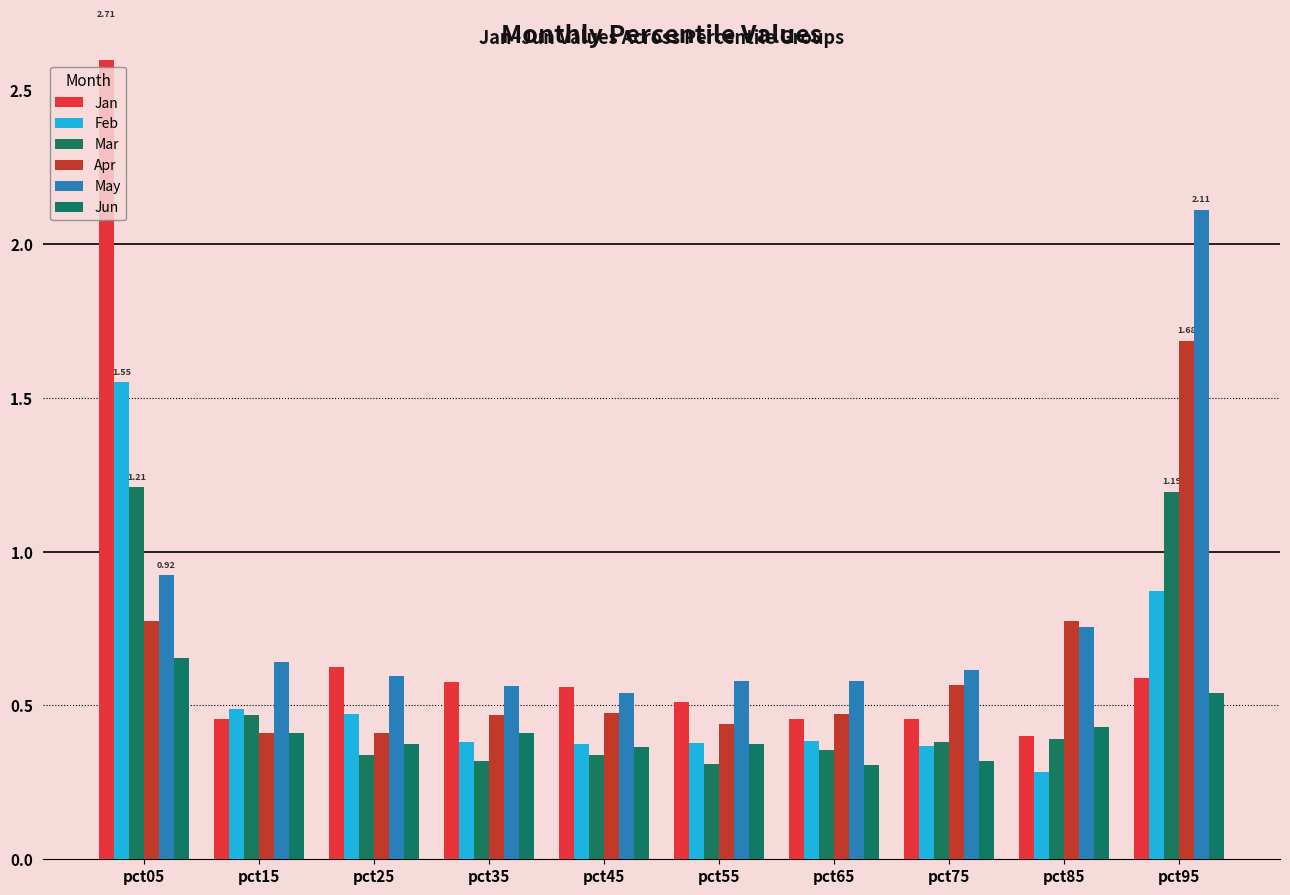

Which series has the largest range (max minus min)?

Jan